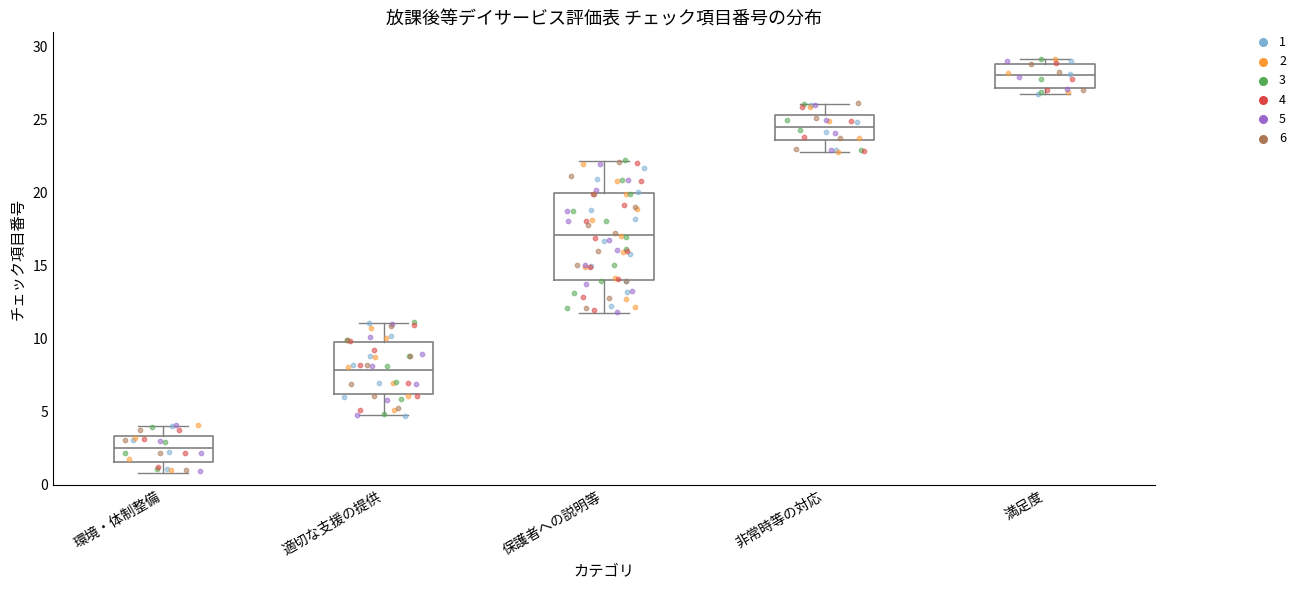

Reading left to right, read every box against the y-axis: the position of its median line, the range the box covers, and the ends of its whiskers. The values are not printed on the chart, so give them approximately, as read against the axis.

環境・体制整備: median 2.5, box 1.5 to 3.5, whiskers 1.0 to 4.0
適切な支援の提供: median 8.0, box 6.0 to 10.0, whiskers 5.0 to 11.0
保護者への説明等: median 17.0, box 14.0 to 20.0, whiskers 12.0 to 22.0
非常時等の対応: median 24.5, box 23.5 to 25.5, whiskers 23.0 to 26.0
満足度: median 28.0, box 27.0 to 29.0, whiskers 27.0 (just below the box's lower edge) to 29.0 (just above the box's upper edge)